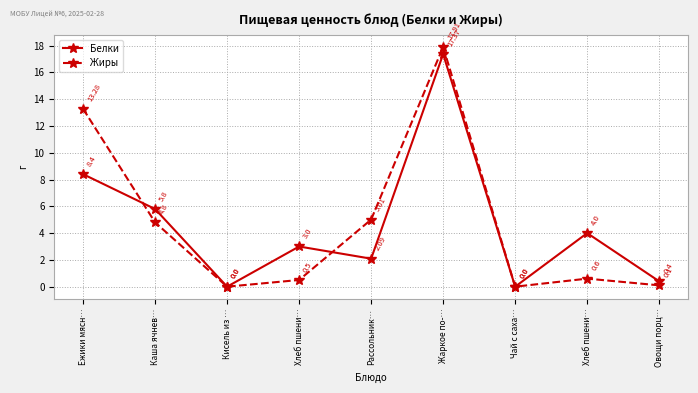

Reading right to left, list all the values displayed in this chart.

Белки: Овощи порц…=0.4	Хлеб пшени…=4.0	Чай с саха…=0.0	Жаркое по-…=17.4	Рассольник…=2.1	Хлеб пшени…=3.0	Кисель из …=0.0	Каша ячнев…=5.8	Ежики мясн…=8.4
Жиры: Овощи порц…=0.1	Хлеб пшени…=0.6	Чай с саха…=0.0	Жаркое по-…=17.9	Рассольник…=5.0	Хлеб пшени…=0.5	Кисель из …=0.0	Каша ячнев…=4.8	Ежики мясн…=13.3